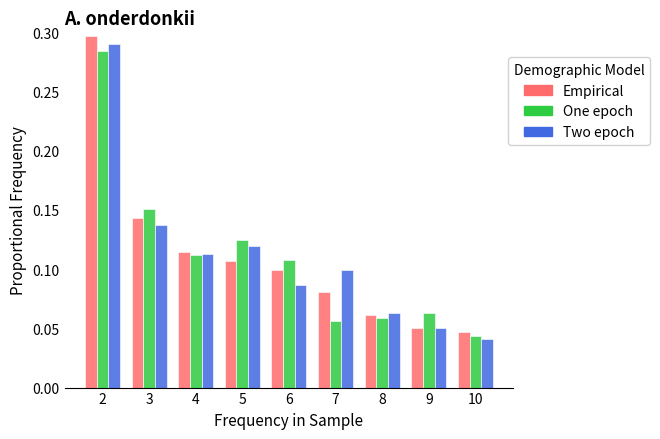

Which series has the widest spread of values?

Empirical